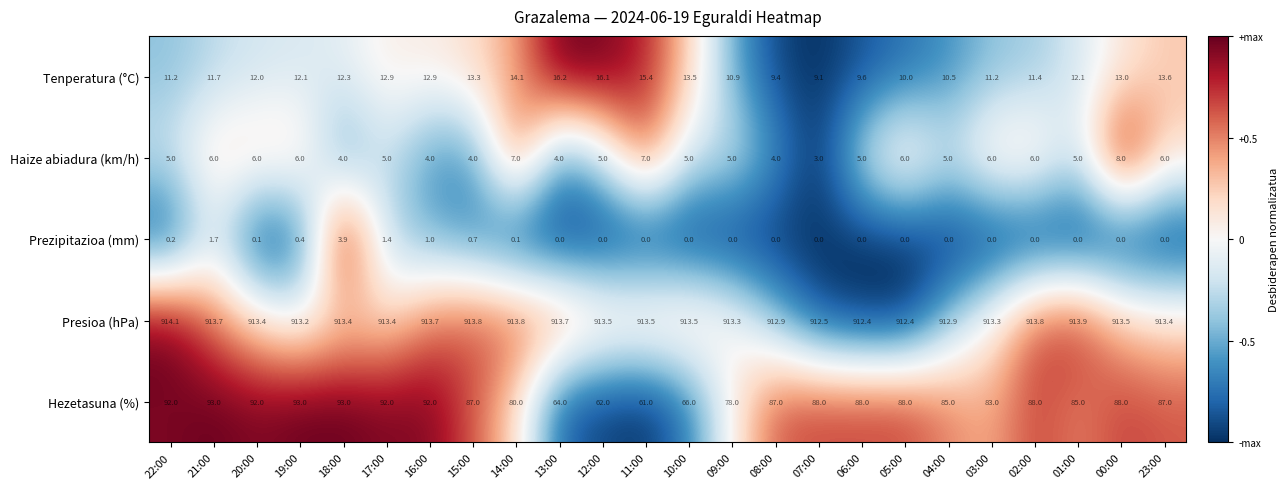

How many Haize abiadura (km/h) values are between 5 and 6?

15